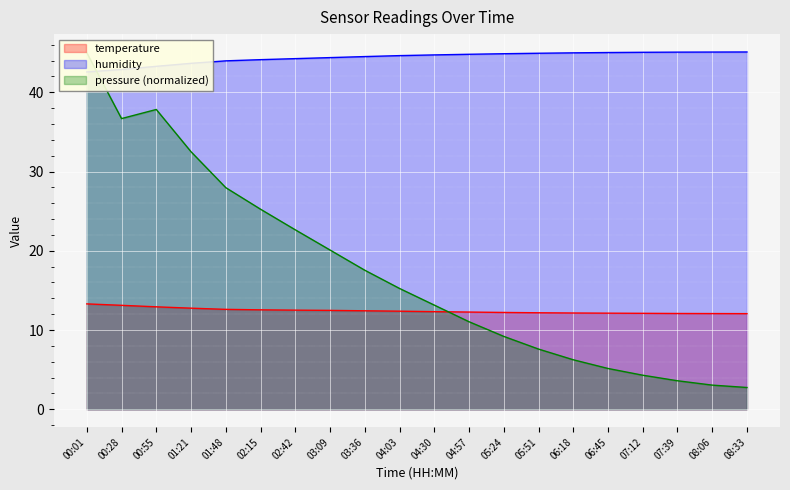

What are all the series names shown in the legend?

temperature, humidity, pressure